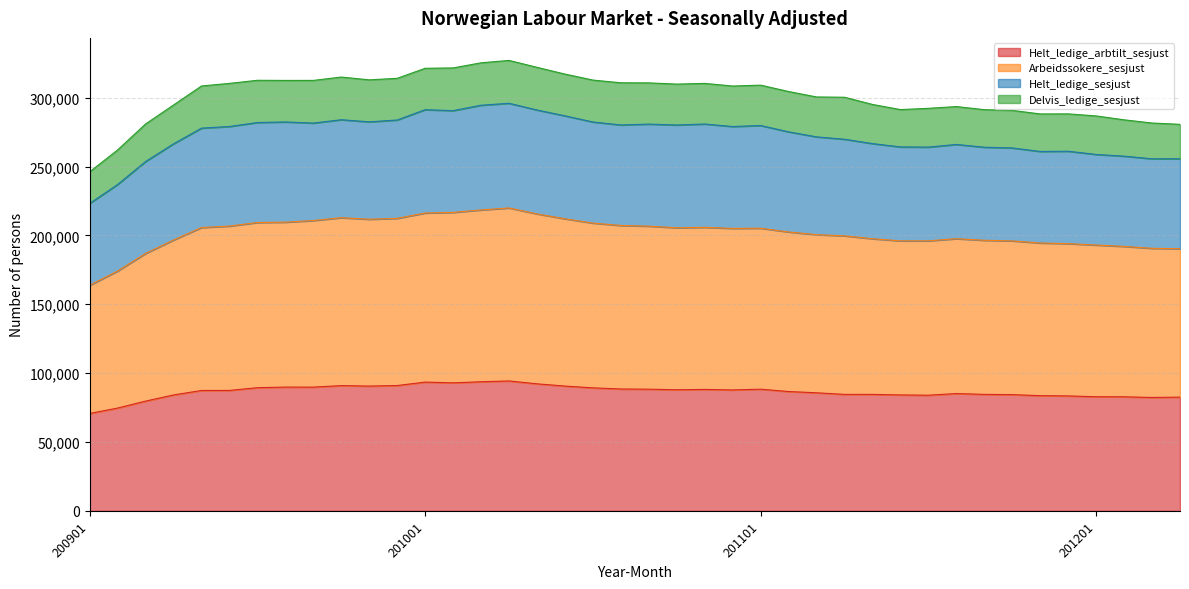

What is the difference between the maximum and minimum values in the Helt_ledige_arbtilt_sesjust series?

23630